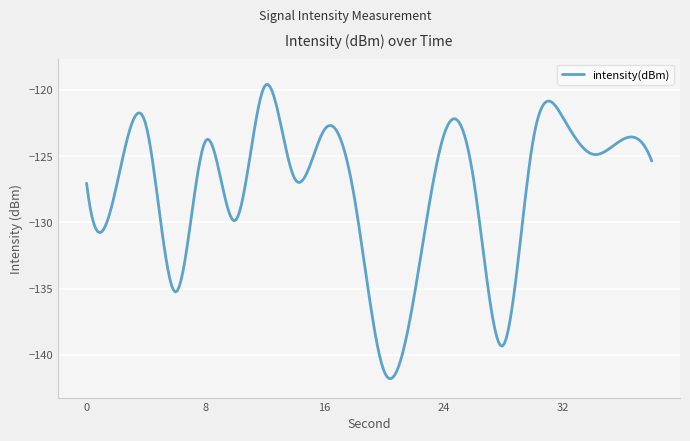

What is the difference between the maximum and minimum values?

22.2